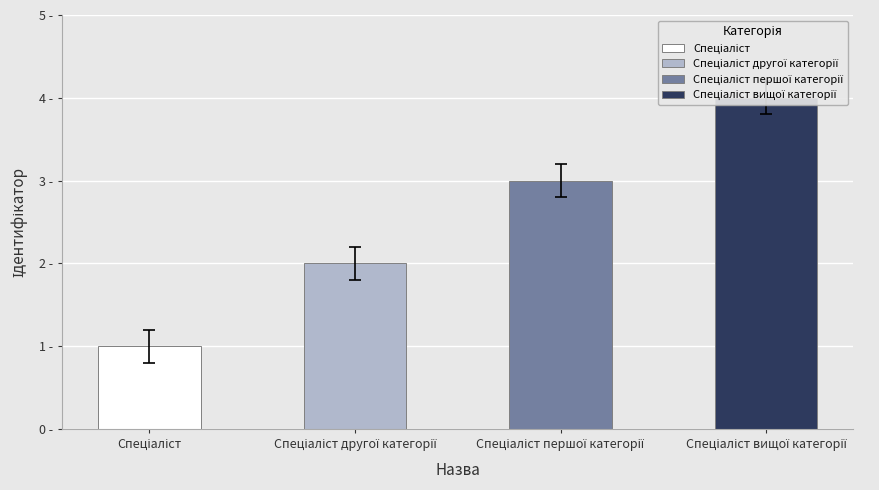

Are the bars horizontal?

No